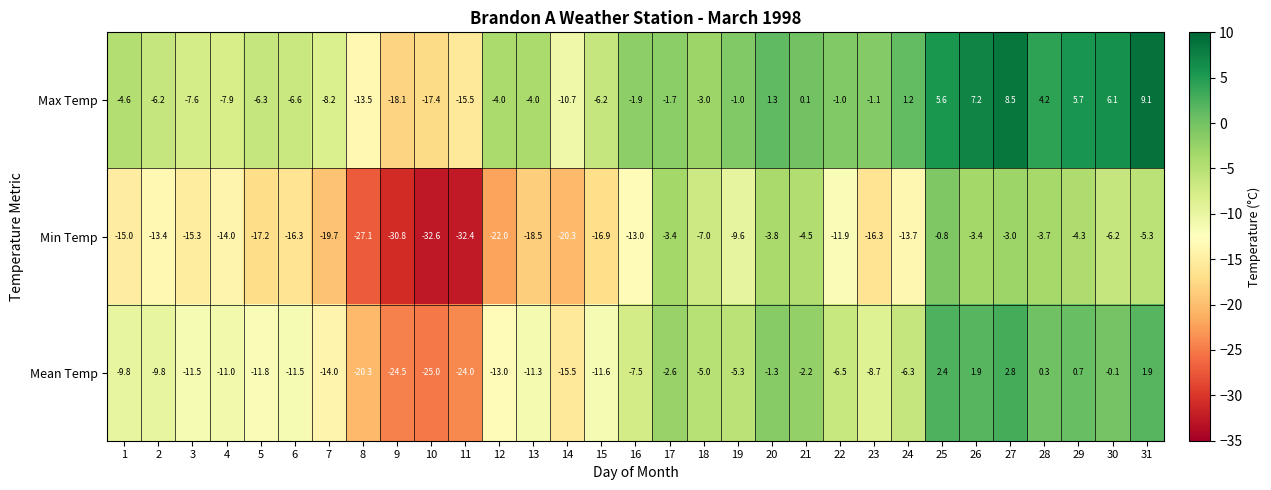

At which category is the sum across all series the highest?

27